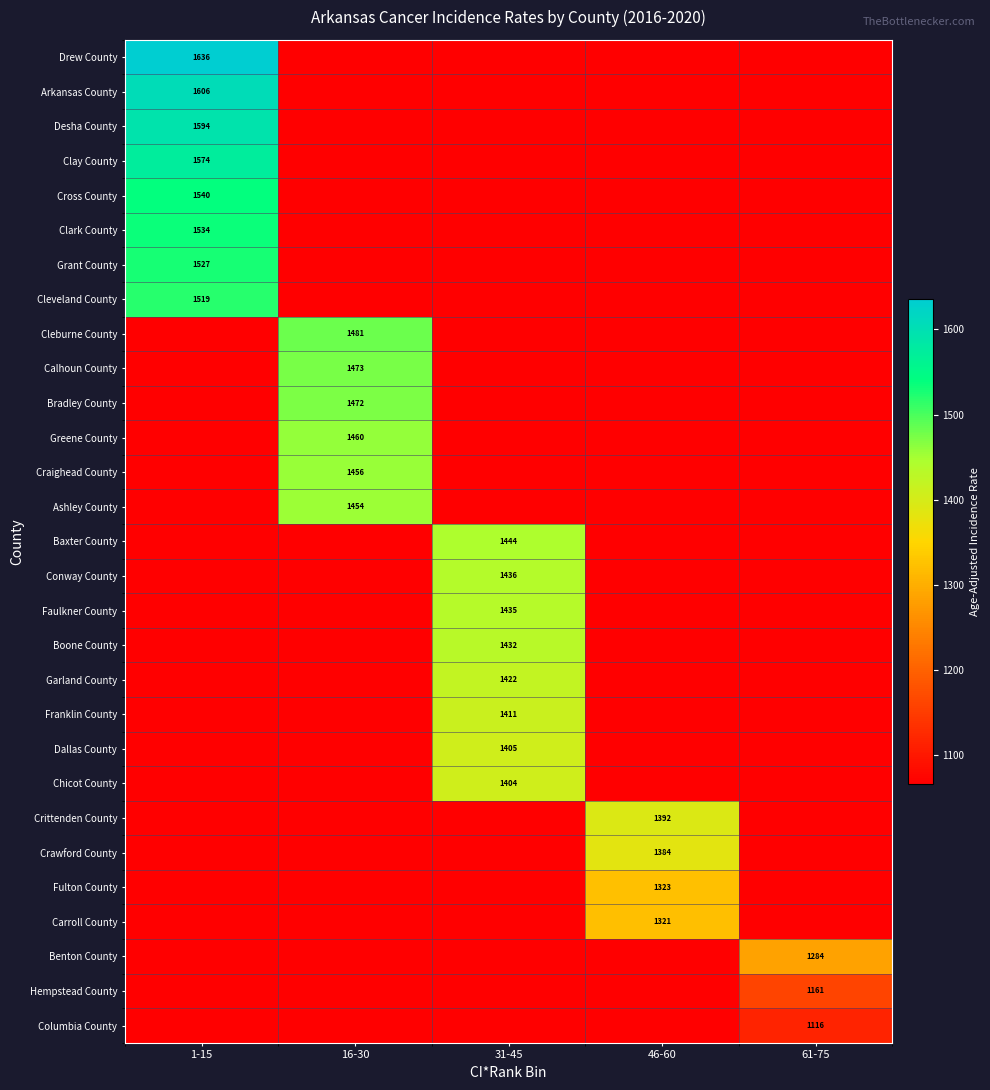

Is the value of Franklin County at 31-45 greater than the value of Carroll County at 46-60?

Yes